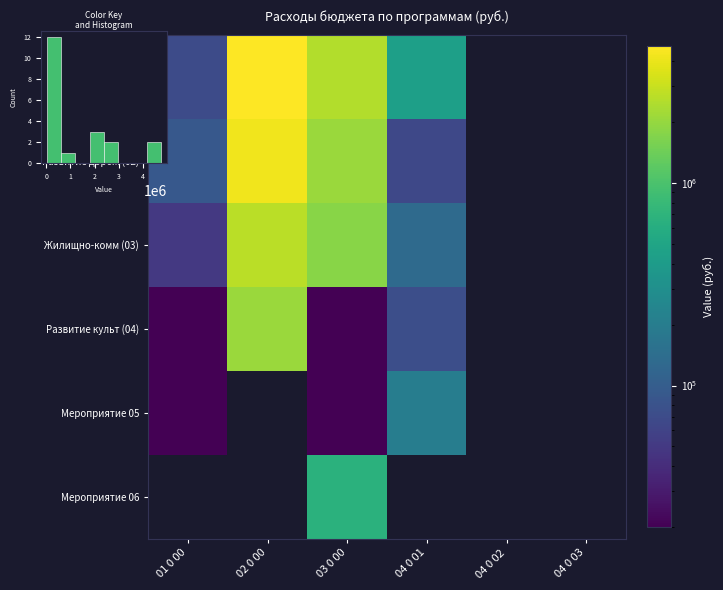

What value does the Обеспечение пе (01) series have at 02 0 00, to the nearest 100?

4747600